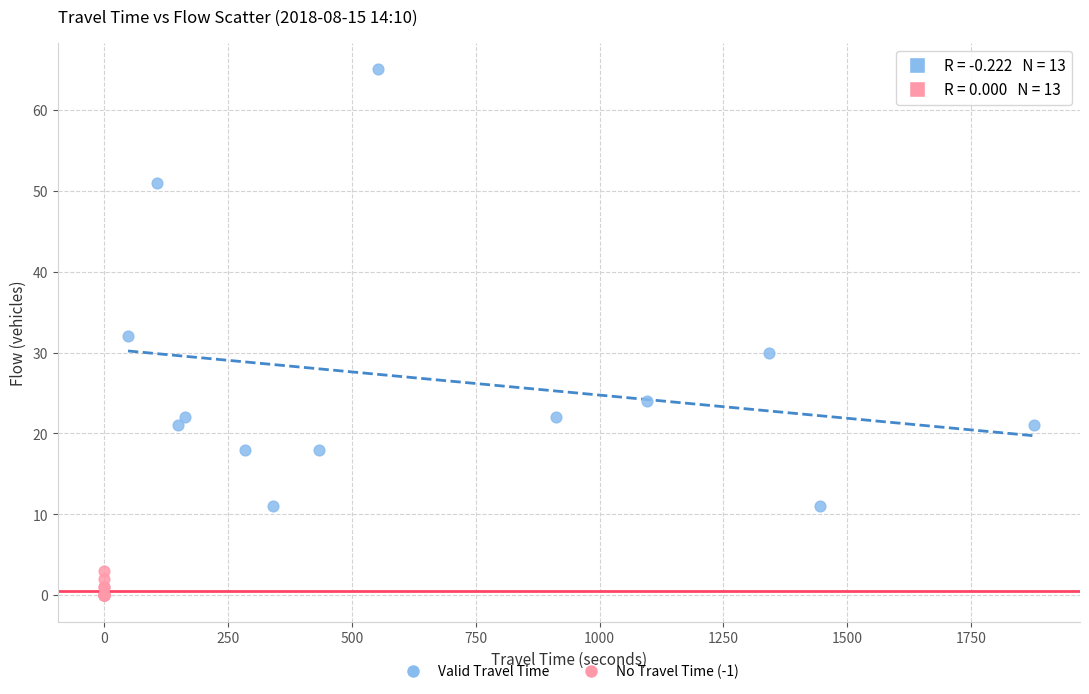

Which series reaches the minimum Y coordinate?

No Travel Time (-1)